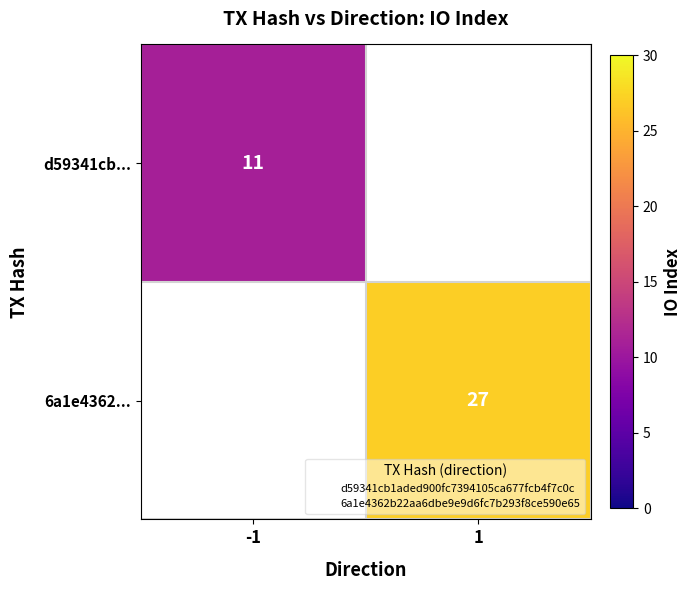

Rank the series at -1 from lowest to highest value.

d59341cb..., 6a1e4362...